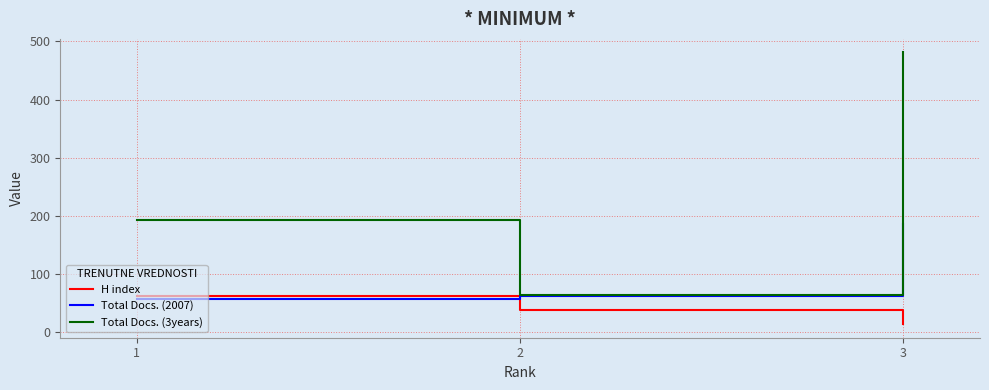

True or false: Total Docs. (2007) has a value of 58 at 1.

True